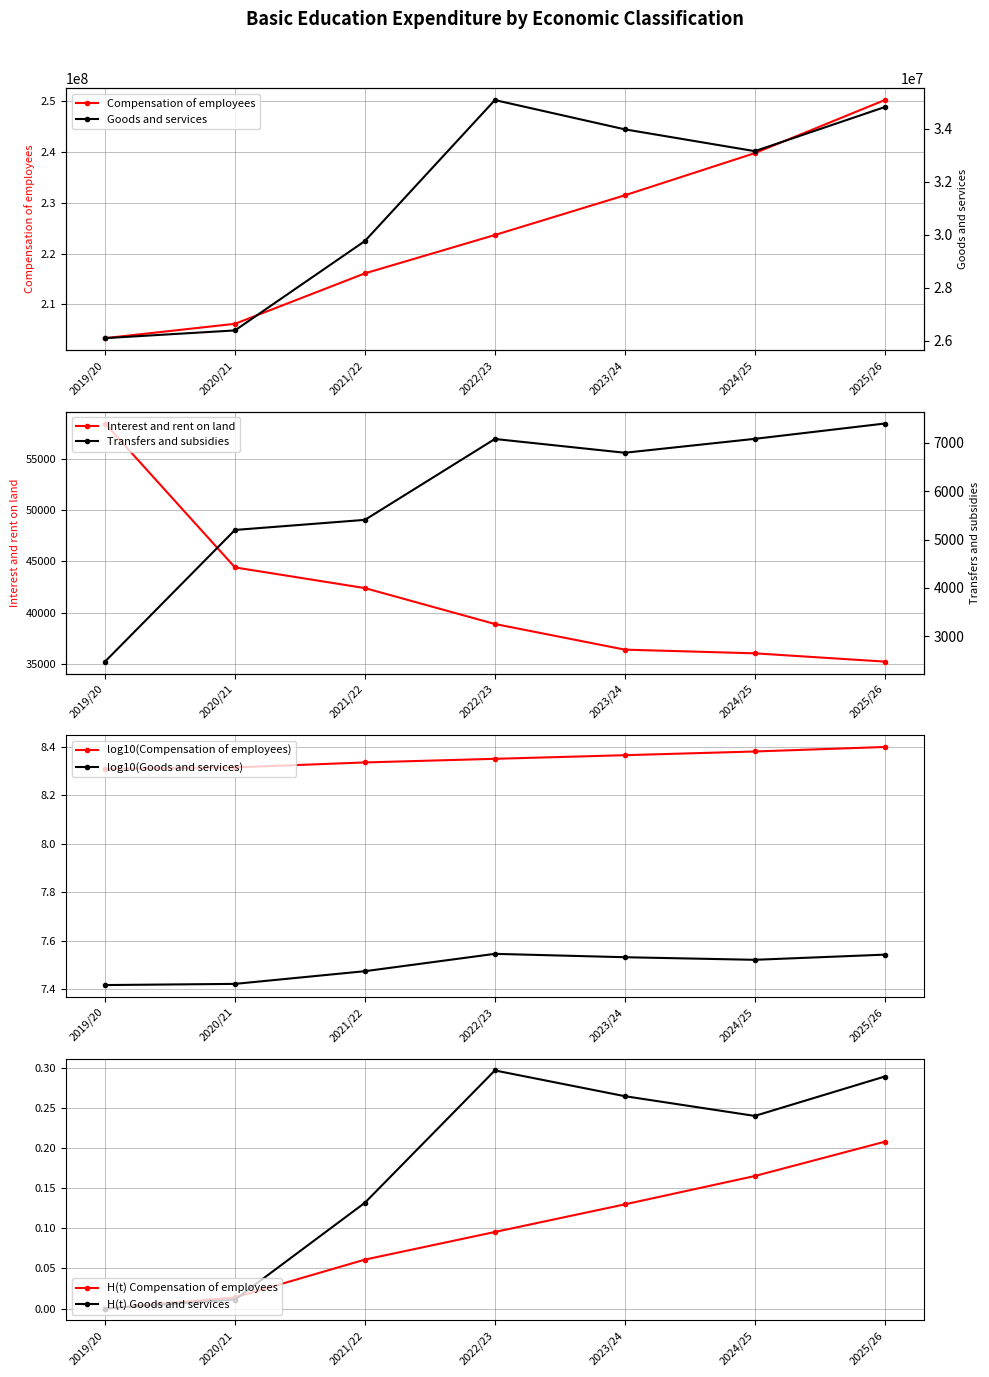

What is the total value across all series at 2021/22?

245908533.3